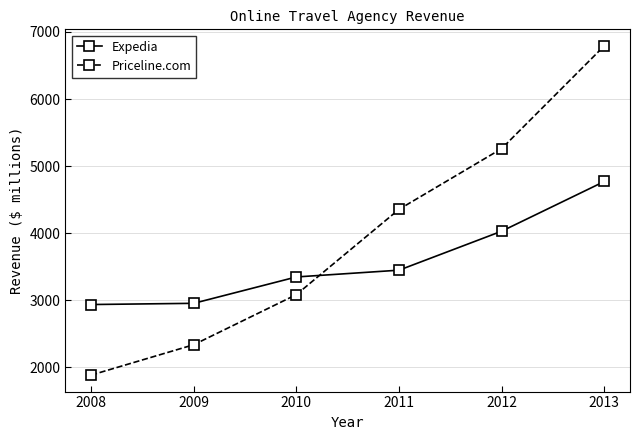

What is the value of the Priceline.com point at the 4th from the left?

4356